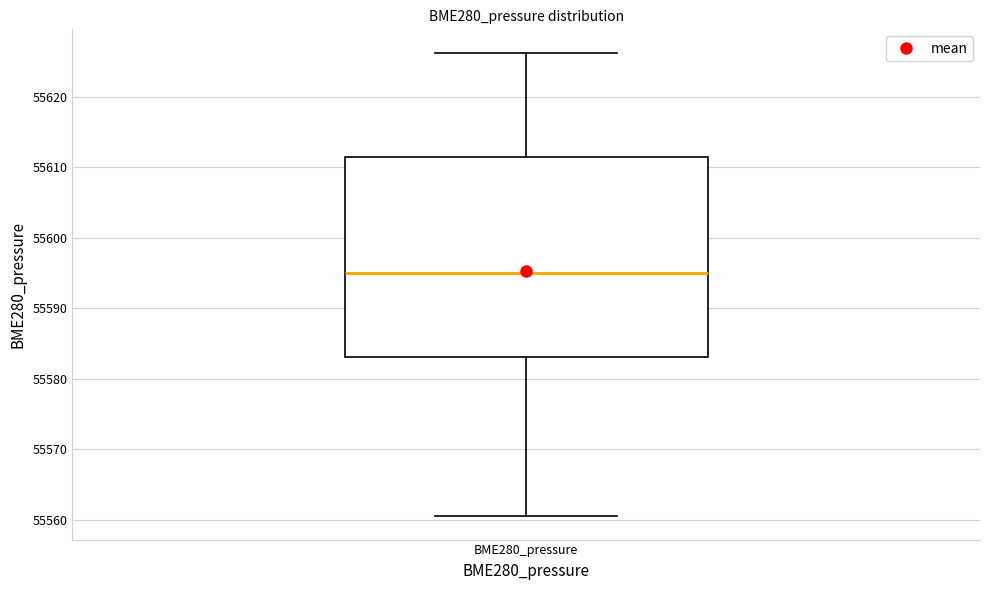

Read this box plot against the y-axis: the position of the median line, the range covered by the box, and the ends of both whiskers. The values are not printed on the chart, so give them approximately, as read against the axis.

median 55595, box 55583 to 55611, whiskers 55560 to 55626